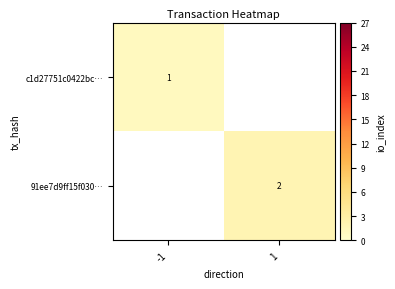

Between -1 and 1, which is larger?

1